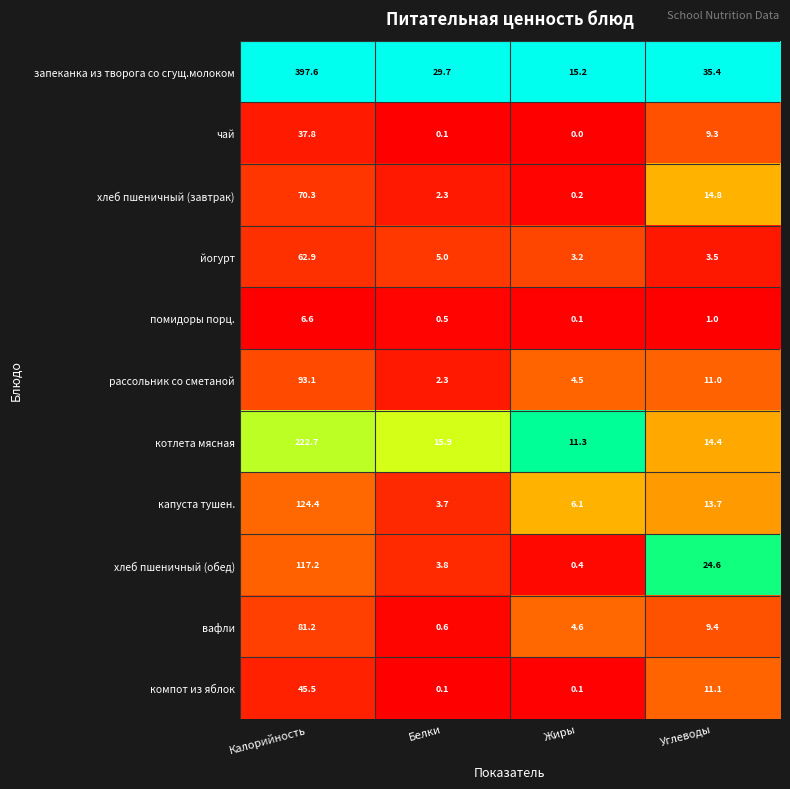

How many data points does each series have?

4